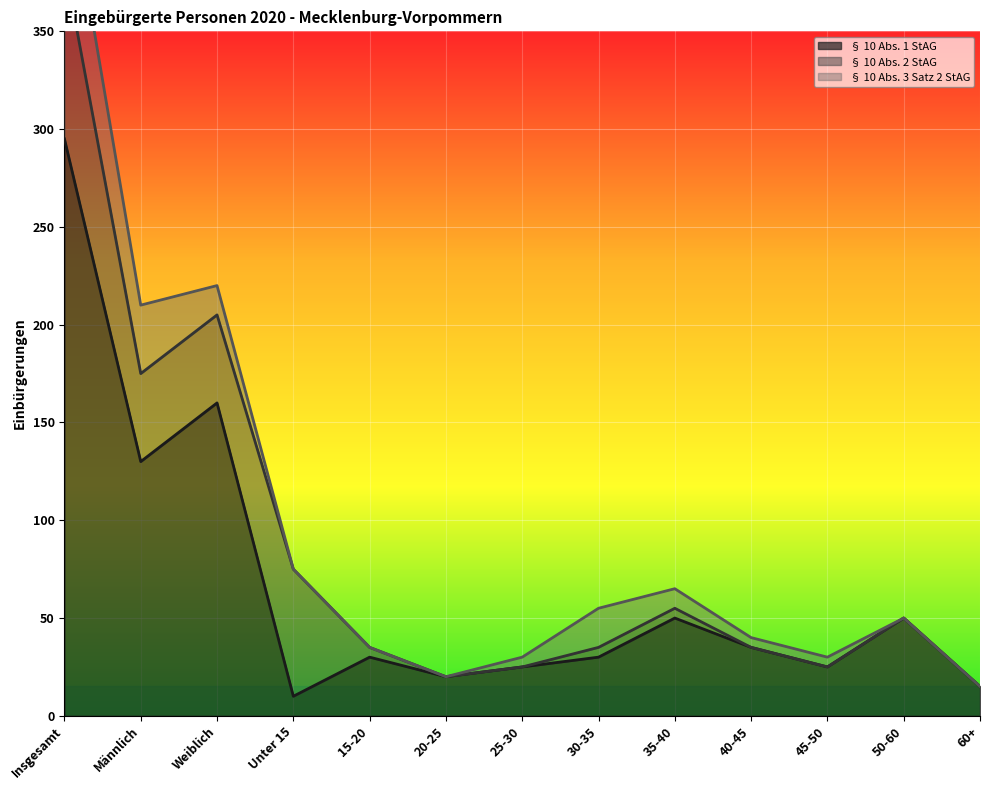

How many lines are shown in the chart?

3